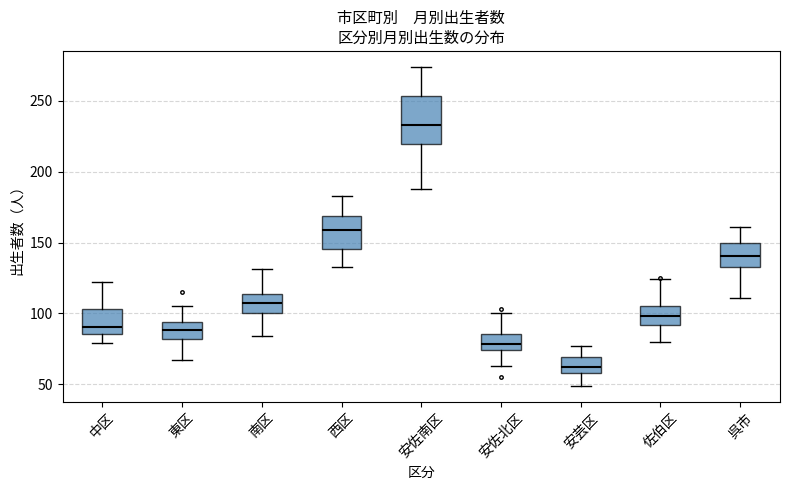

Comparing the boxes themselves (not the whiskers), which one is the tallest?

安佐南区